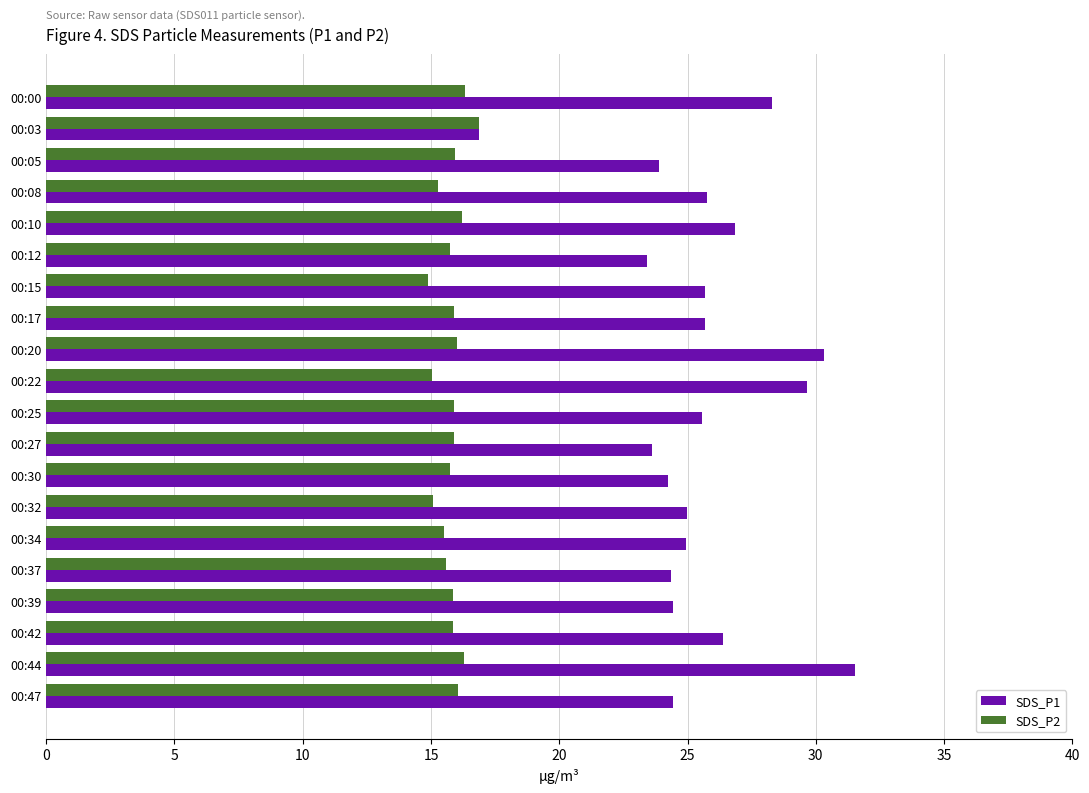

The value of SDS_P1 at 00:47 is 39.2. True or false?

False